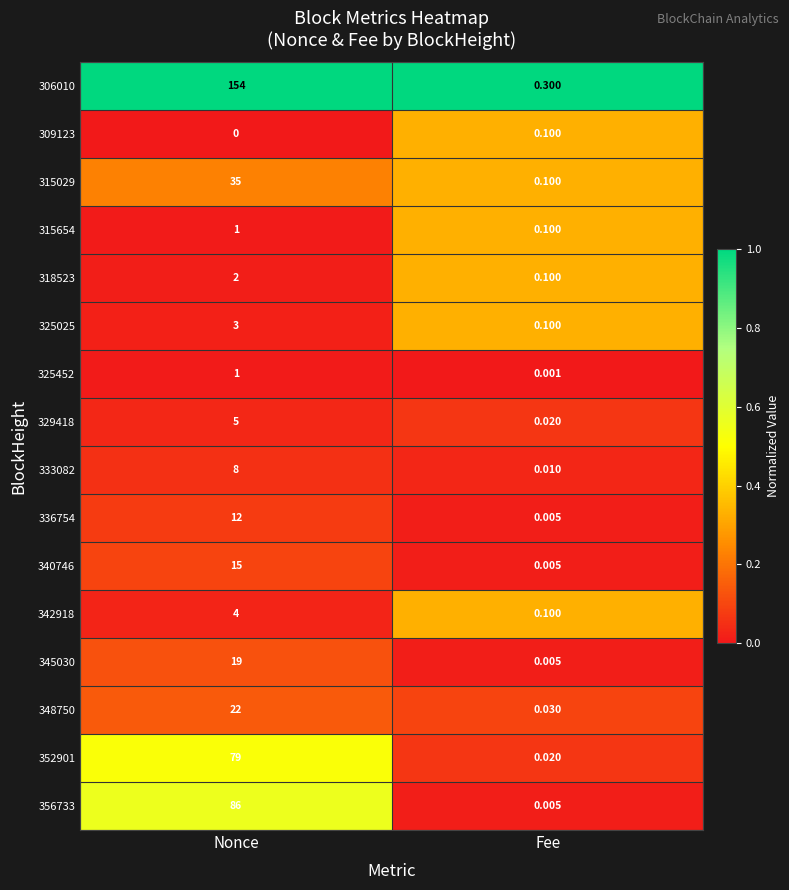

At which category is the sum across all series the highest?

Nonce